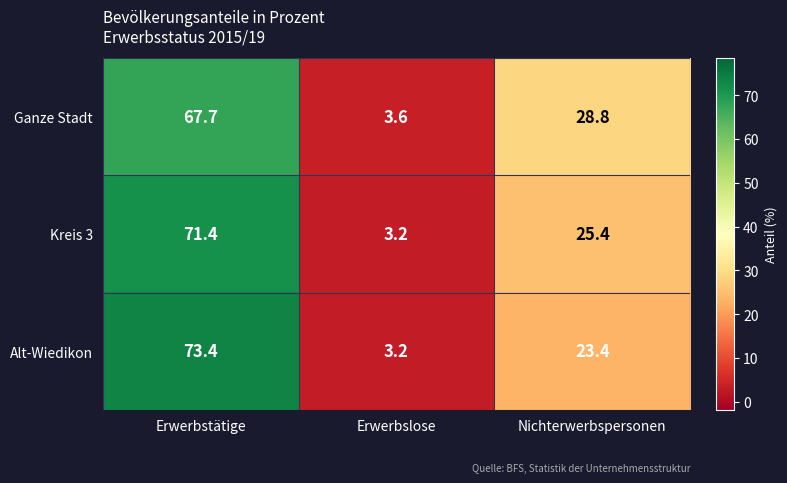

At which label is Ganze Stadt closest to 35?

Nichterwerbspersonen